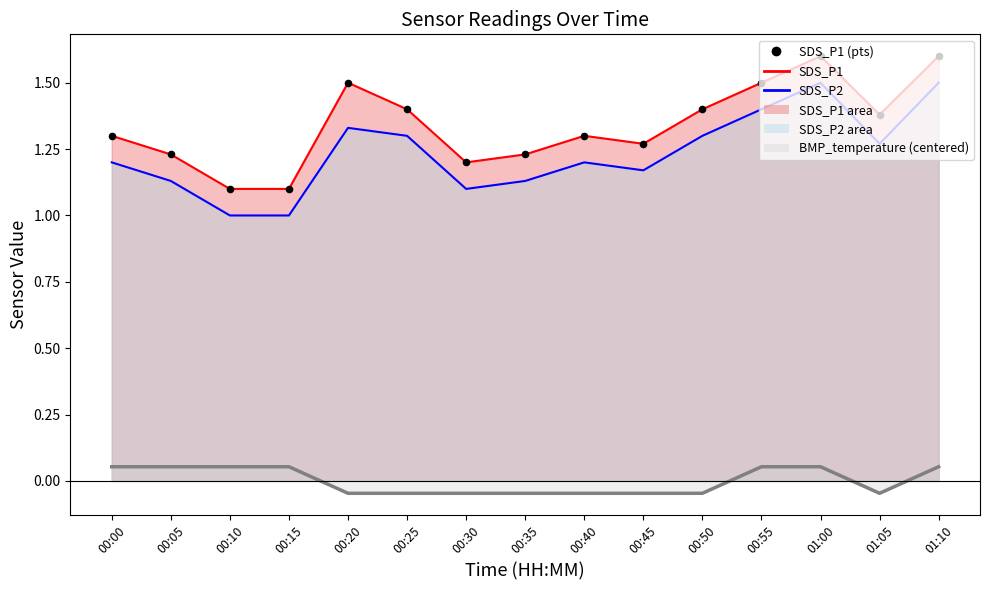

Approximately how many times larger is the value at 00:40 compared to 00:50?

0.9